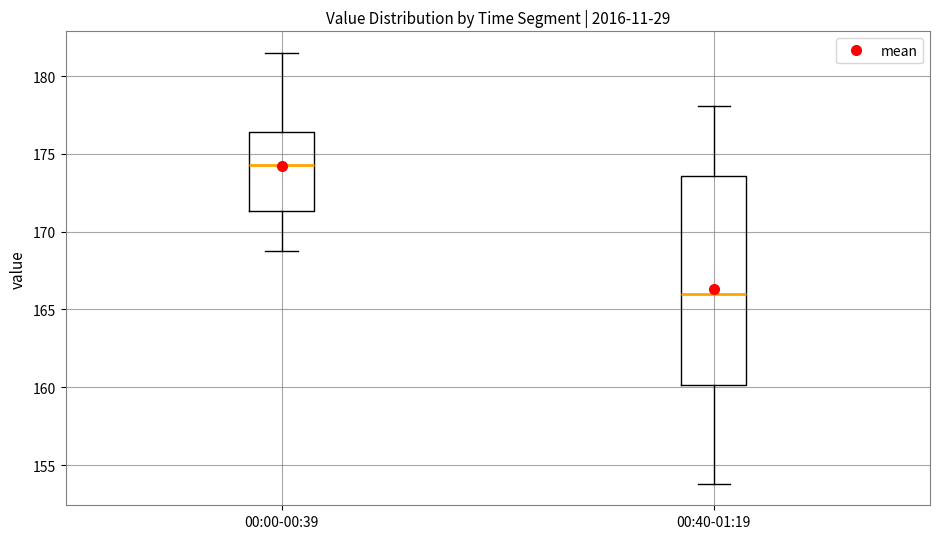

Which box has the lowest median line?

00:40-01:19